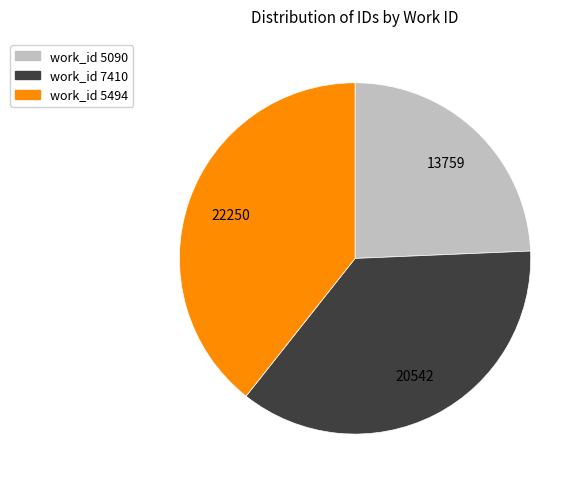

Is there a majority slice in this chart?

No